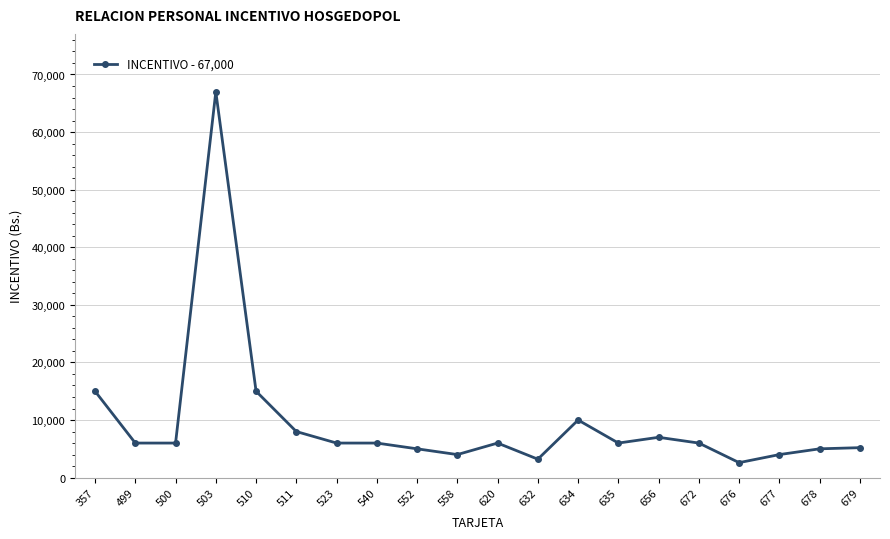

The value at 552 is 5000. True or false?

True